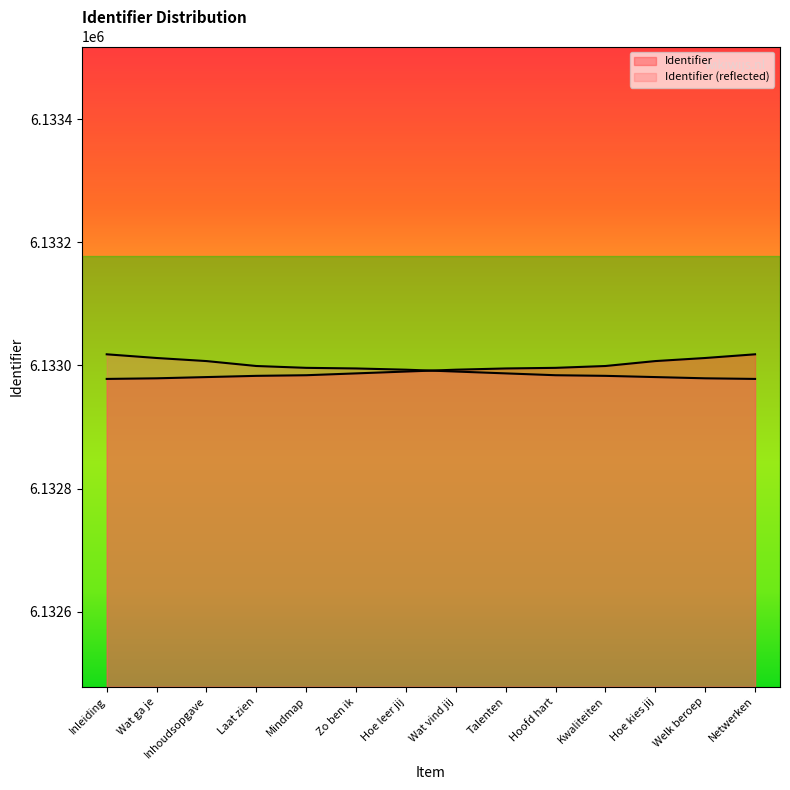

Does the chart display data point markers on the line(s)?

No